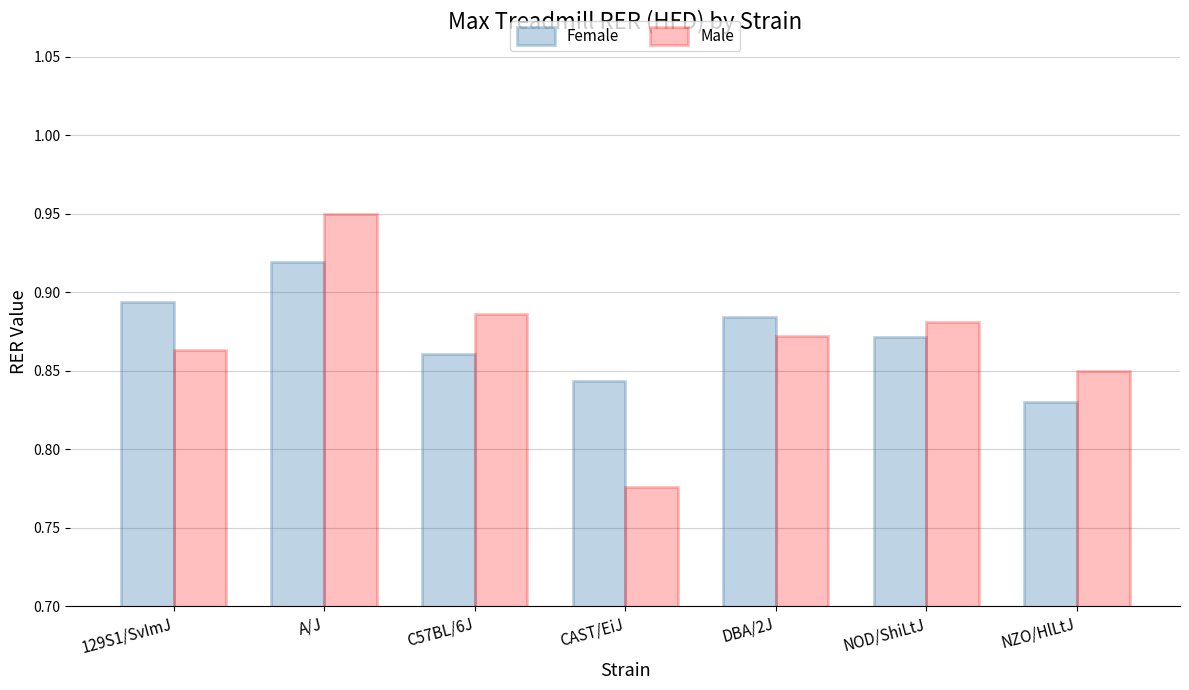

What is the sum of all Female values?

6.1